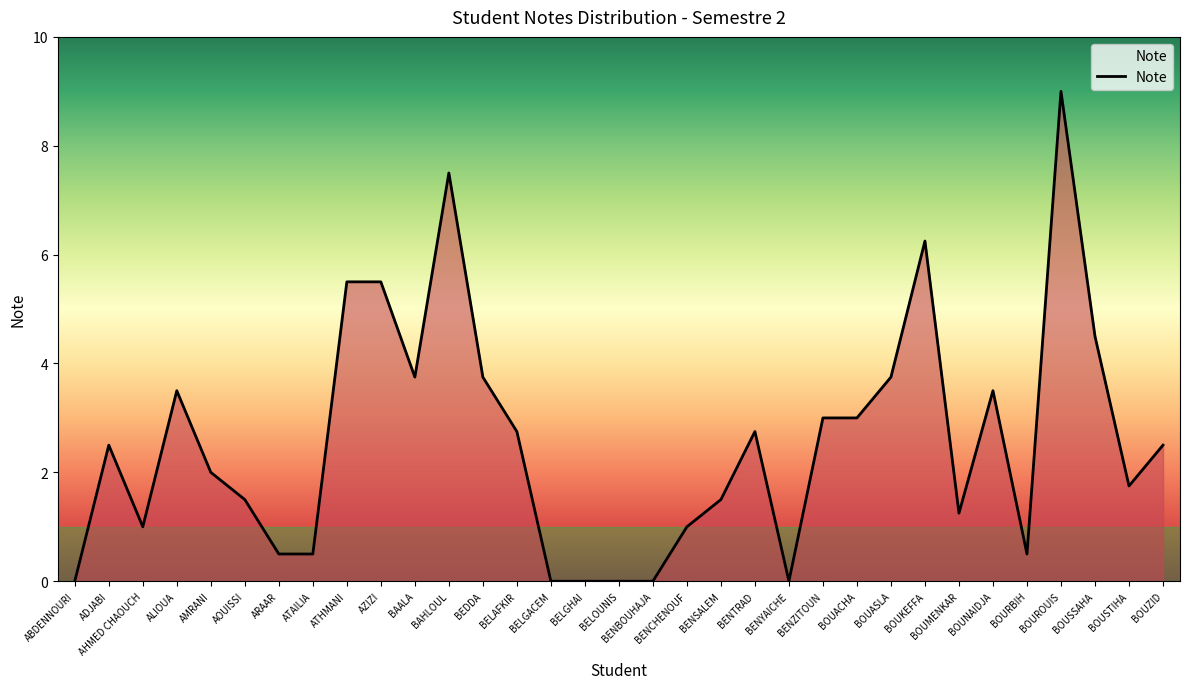

What is the difference between the maximum and minimum values?

9.0